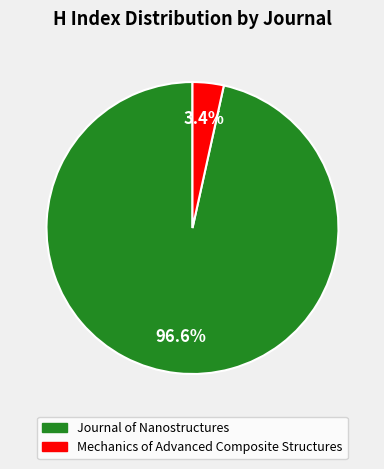

Which category has the biggest portion of the pie?

Journal of Nanostructures